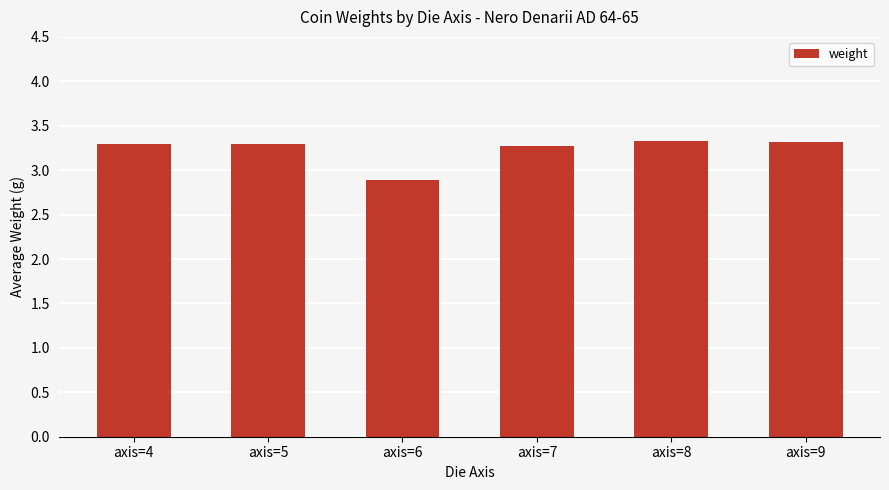

Is it true that the value at axis=8 is 3.3?

True